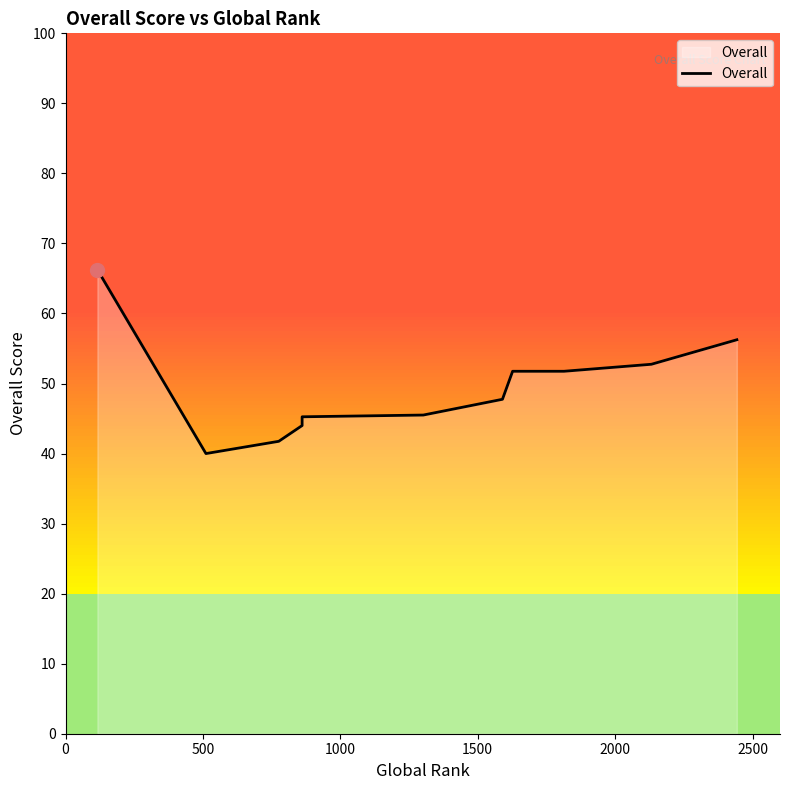

Count the number of data series in this chart.

1